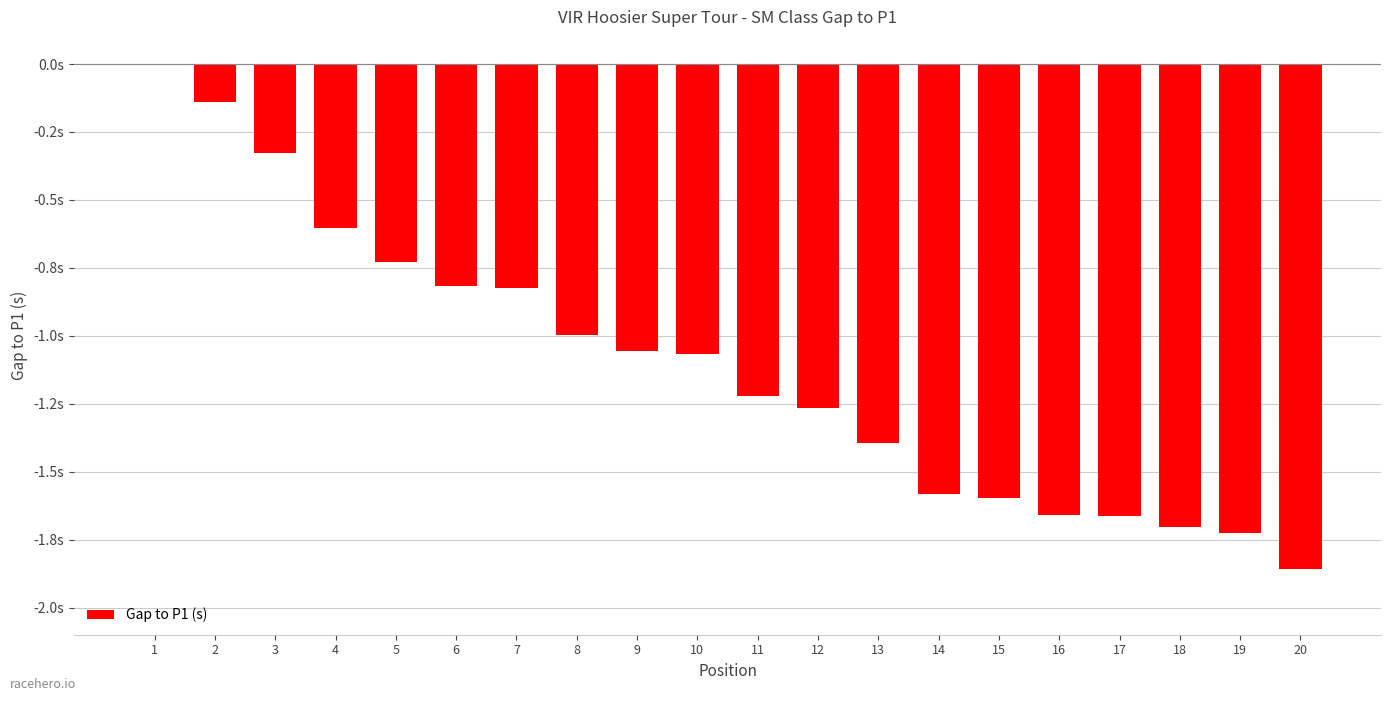

Reading left to right, what are all the values shown in this chart?

1=0.0	2=-0.1	3=-0.3	4=-0.6	5=-0.7	6=-0.8	7=-0.8	8=-1.0	9=-1.1	10=-1.1	11=-1.2	12=-1.3	13=-1.4	14=-1.6	15=-1.6	16=-1.7	17=-1.7	18=-1.7	19=-1.7	20=-1.9